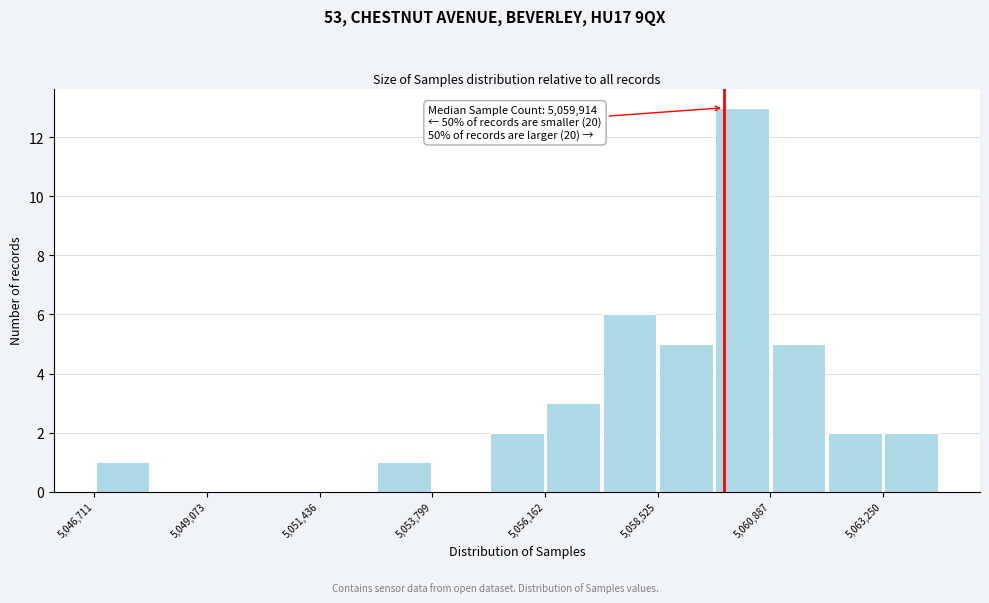

Read against the x-axis, roughly where is the centre of the tallest bar?

5060500